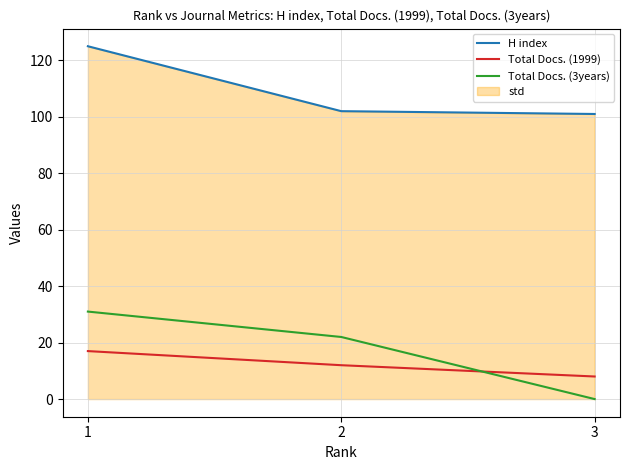

What is the sum of the Total Docs. (3years) values at 1 and 3?

31